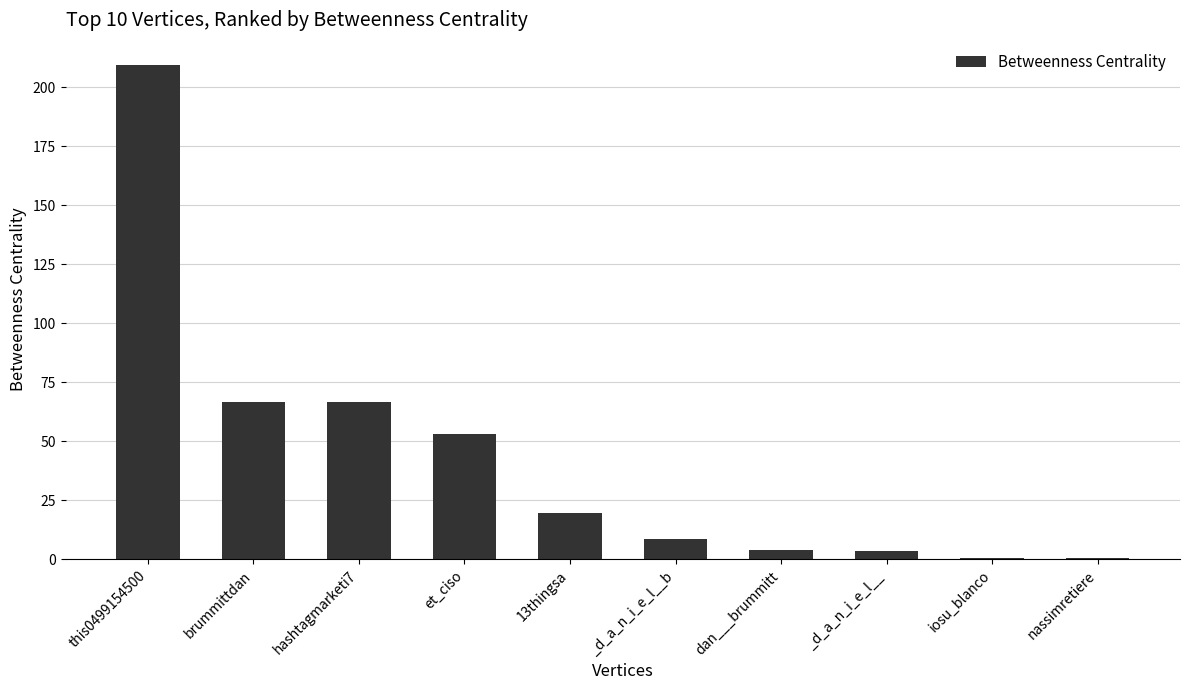

Is it true that the value at et_ciso is 71.0?

False